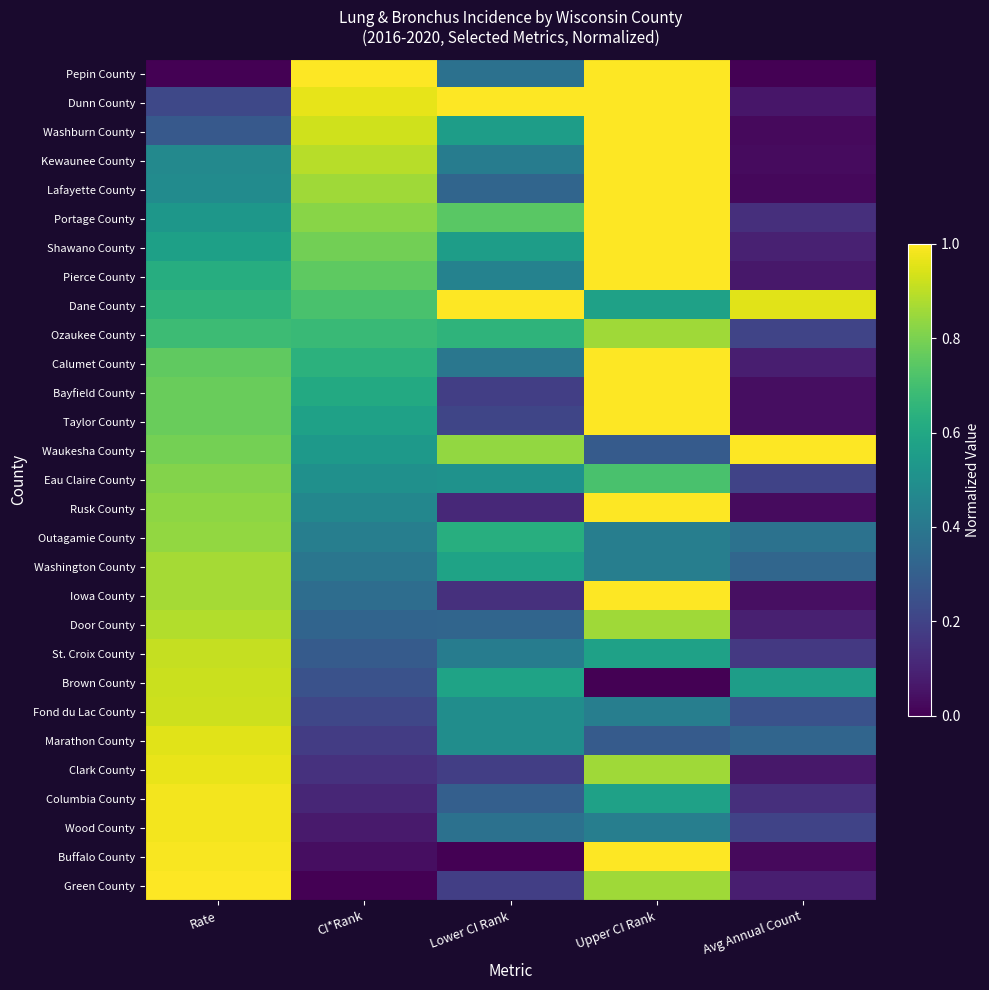

What is the difference between the highest and lowest values at Upper CI Rank?

1.0